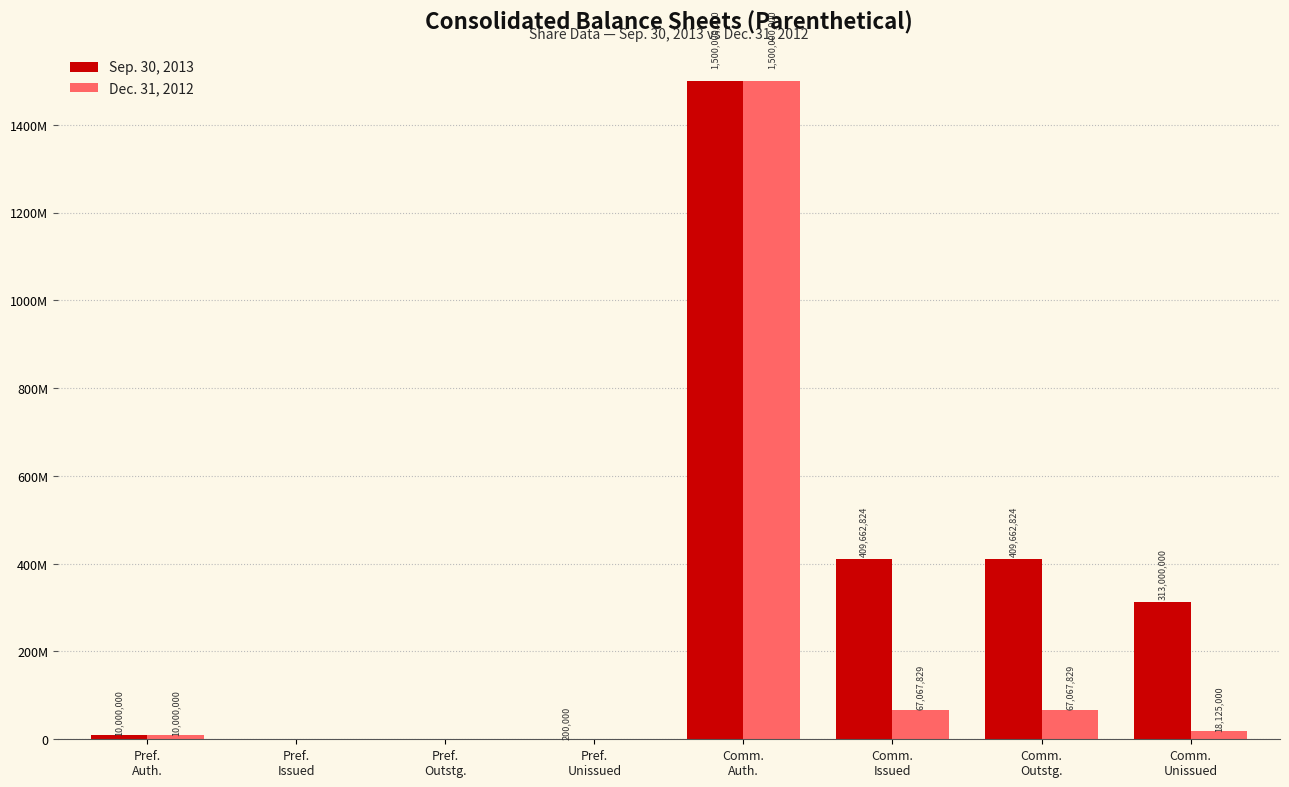

Are the bars horizontal?

No